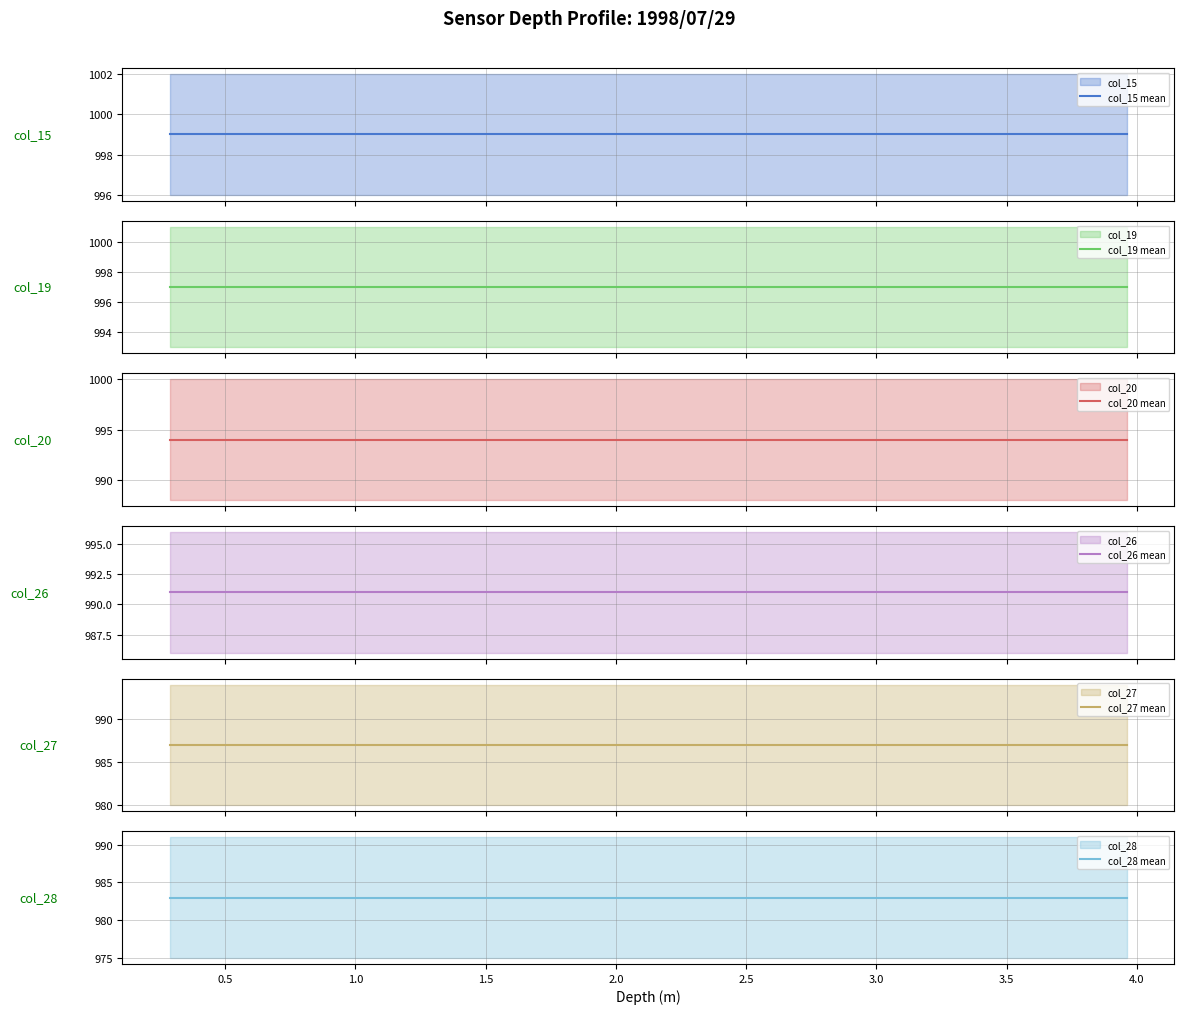

What is the value of the col_19 mean point at the 20th from the left?

997